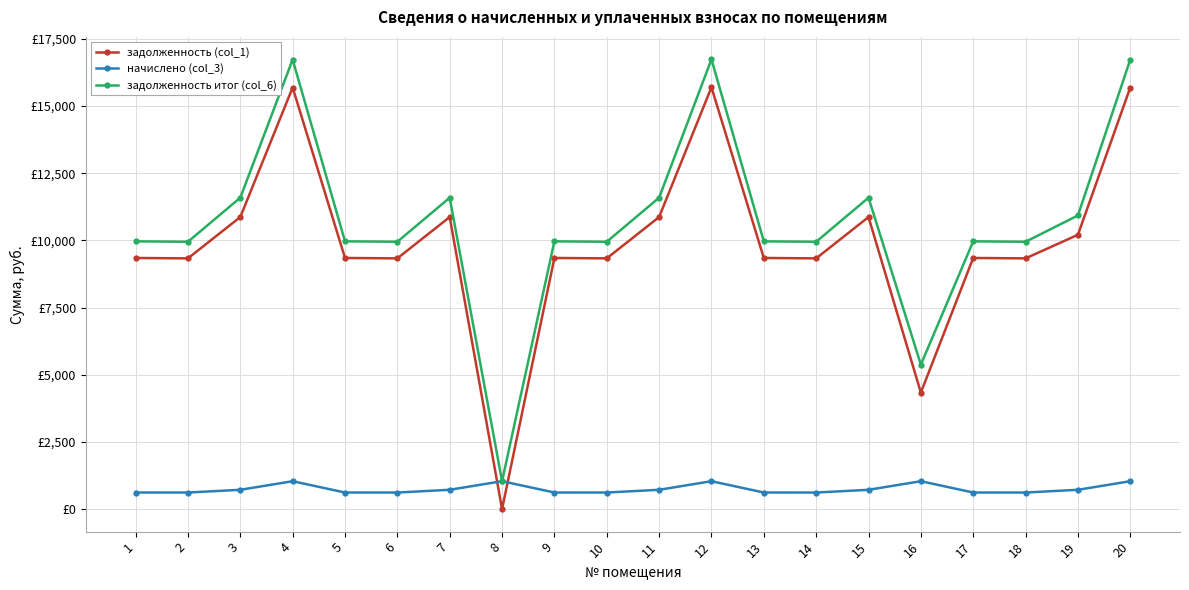

Reading left to right, extract all data points from this chart.

задолженность (col_1): 9347.5	9332.3	10870.3	15690.5	9347.5	9332.3	10870.3	0.0	9347.5	9332.3	10870.3	15698.2	9347.5	9332.3	10870.3	4337.9	9347.5	9332.3	10210.0	15690.5
начислено (col_3): 619.2	618.1	720.0	1039.3	619.2	618.1	720.0	1039.7	619.2	618.1	720.0	1039.8	619.2	618.1	720.0	1039.3	619.2	618.1	720.0	1039.3
задолженность итог (col_6): 9966.7	9950.4	11590.4	16729.8	9966.7	9950.4	11590.4	1039.7	9966.7	9950.4	11590.4	16738.0	9966.7	9950.4	11590.4	5377.2	9966.7	9950.4	10930.0	16729.8